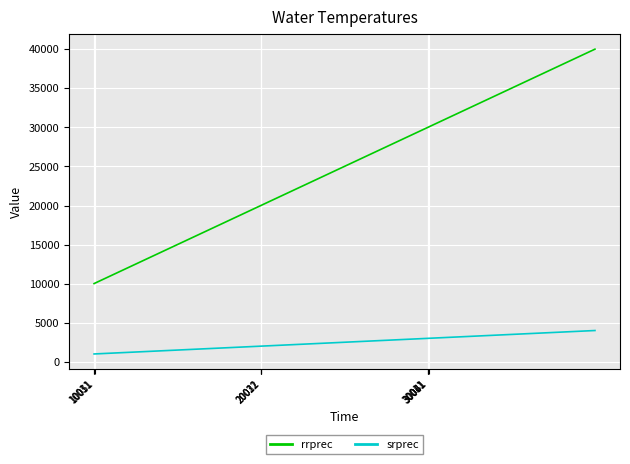

Is the value of rrprec at 30011 greater than the value of srprec at 34?

Yes